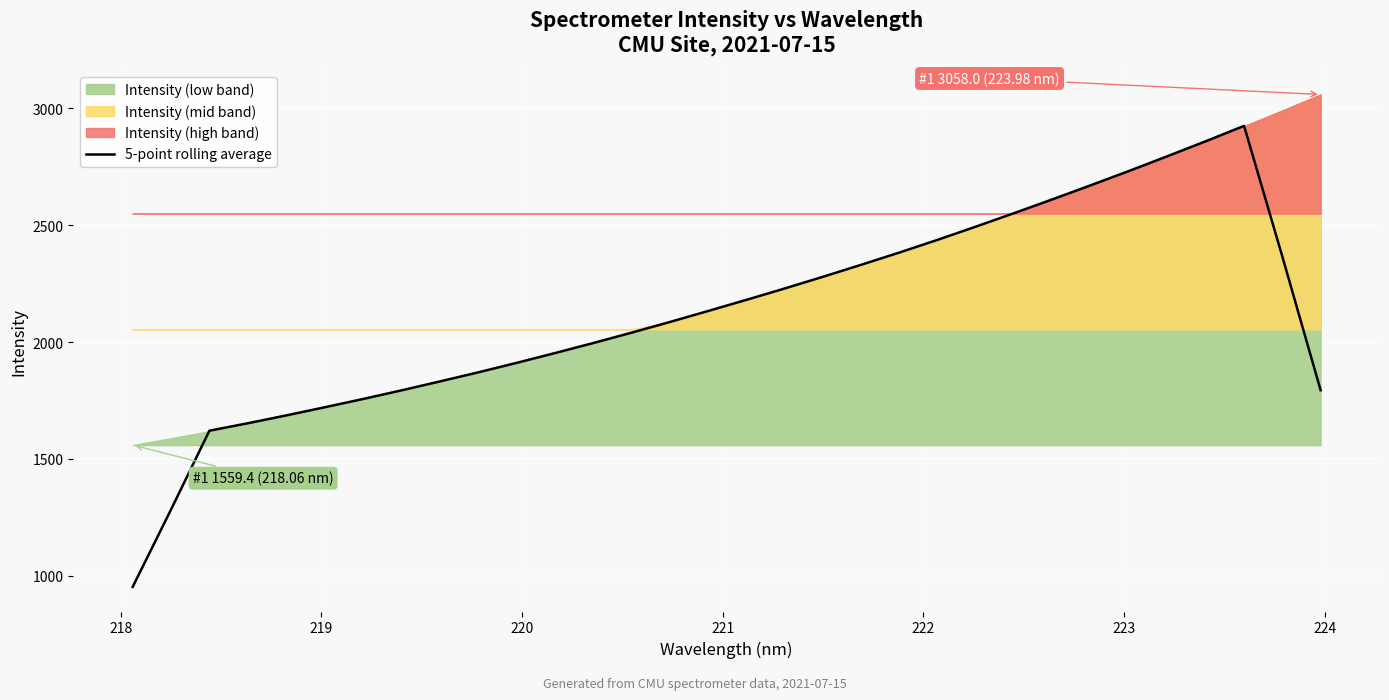

What is the minimum value for 5-point rolling average?

953.3